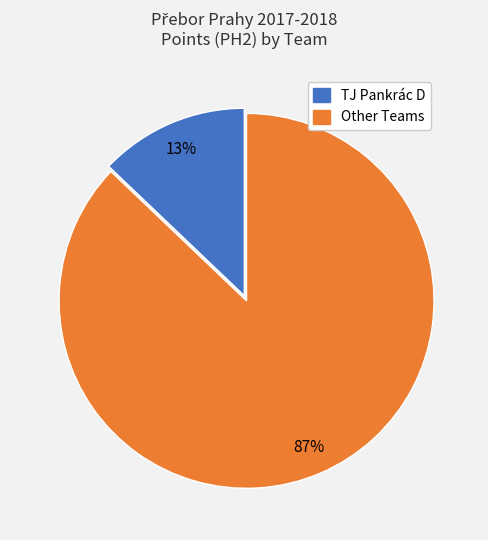

To the nearest percent, what is the average slice percentage?

50%